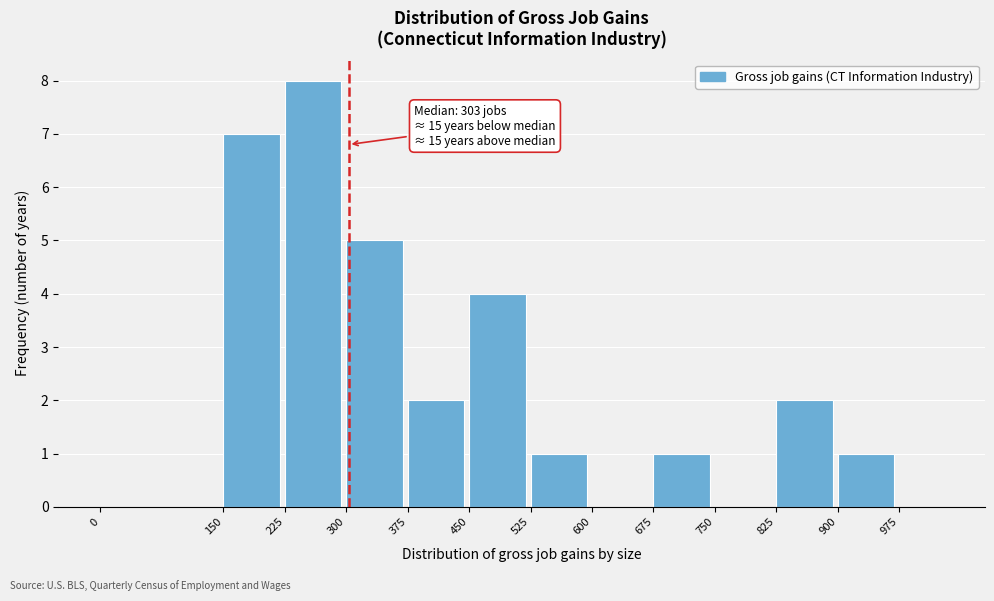

Which range on the x-axis has the tallest bar?

225 to 300